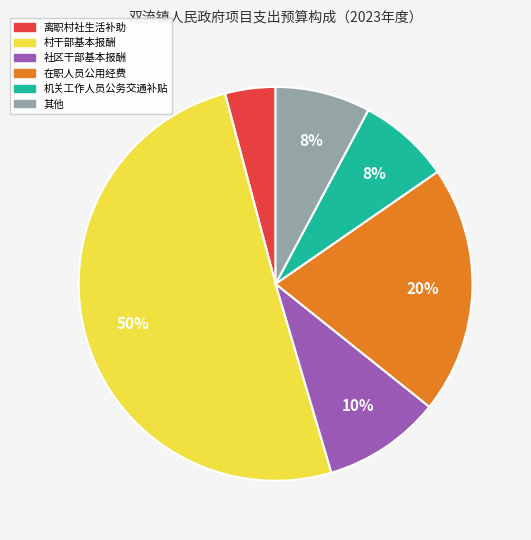

To the nearest percent, what is the difference between the largest and smallest slice percentages?

46%